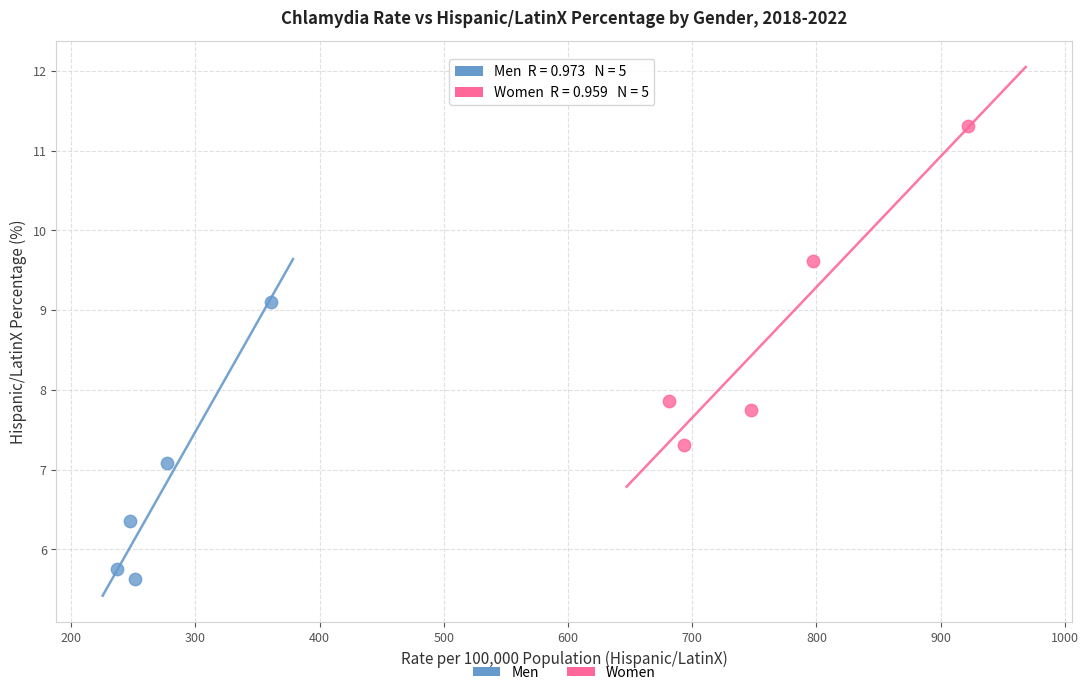

Which series has the largest Y range (max minus min)?

Women